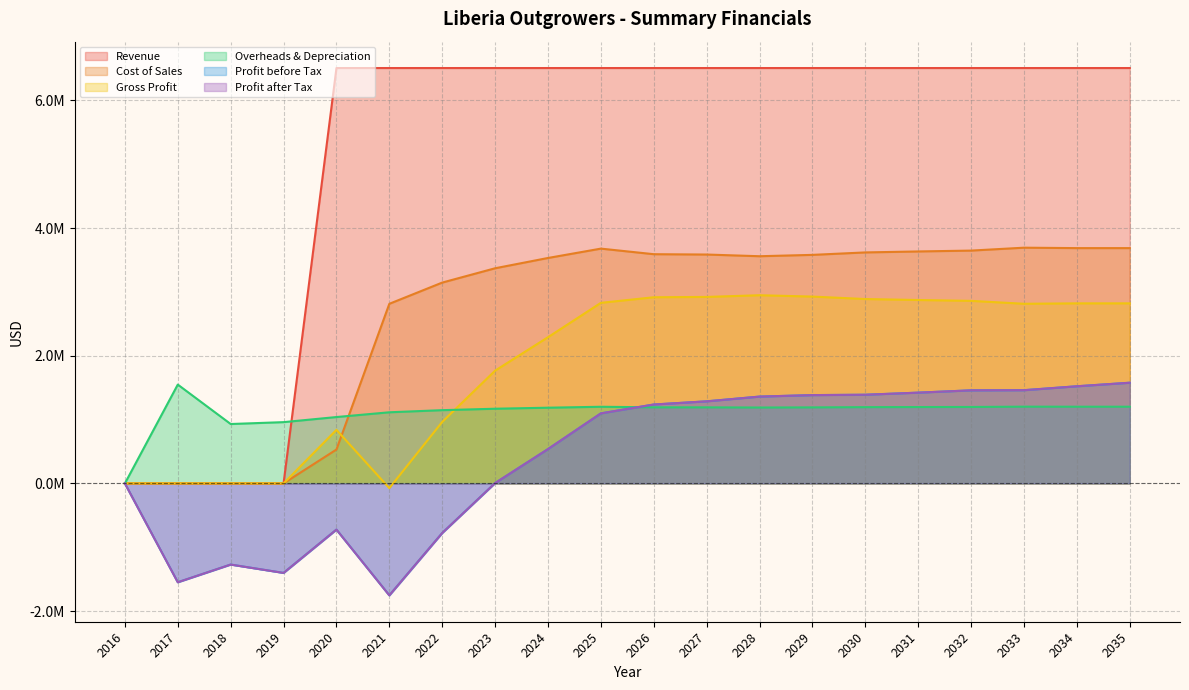

True or false: Profit after Tax has more than 1 points higher than both neighbors.

True